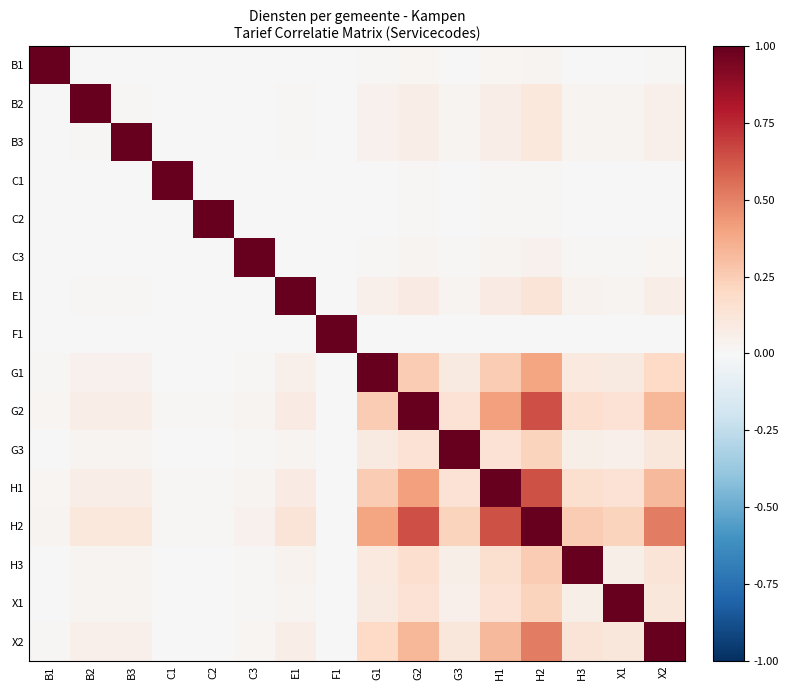

At how many categories does at least one series exceed 0?

16